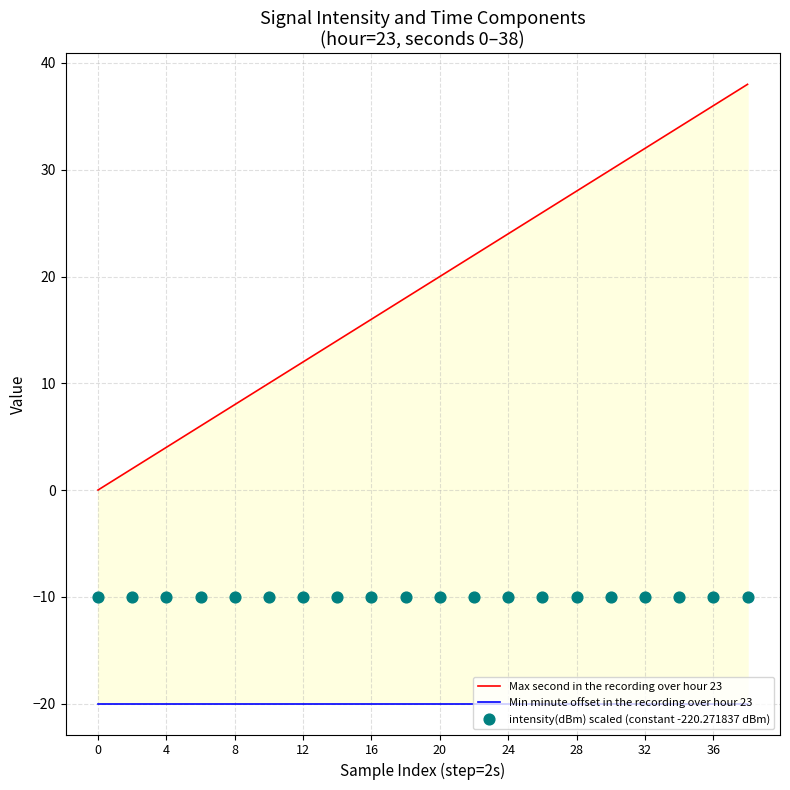

What are all the series names shown in the legend?

Max second in the recording over hour 23, Min minute offset in the recording over hour 23, intensity(dBm) scaled (constant -220.271837 dBm)